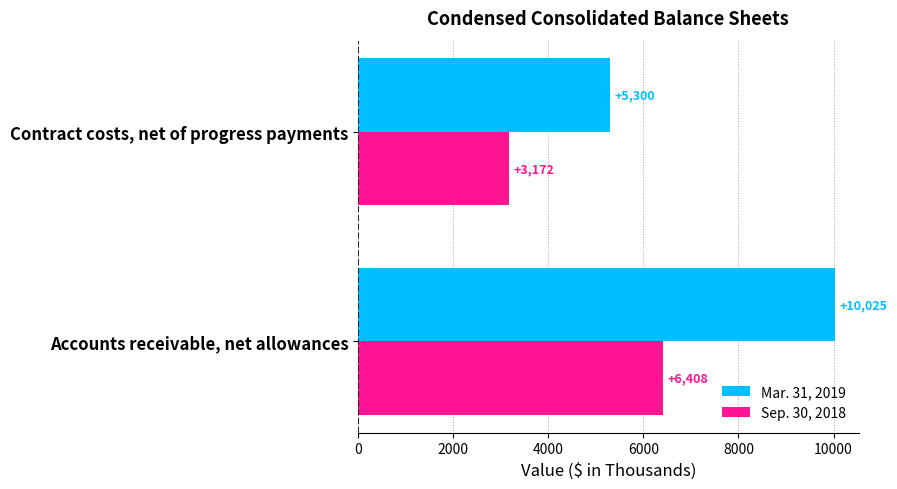

List the series in order of their peak value, highest first.

Mar. 31, 2019, Sep. 30, 2018